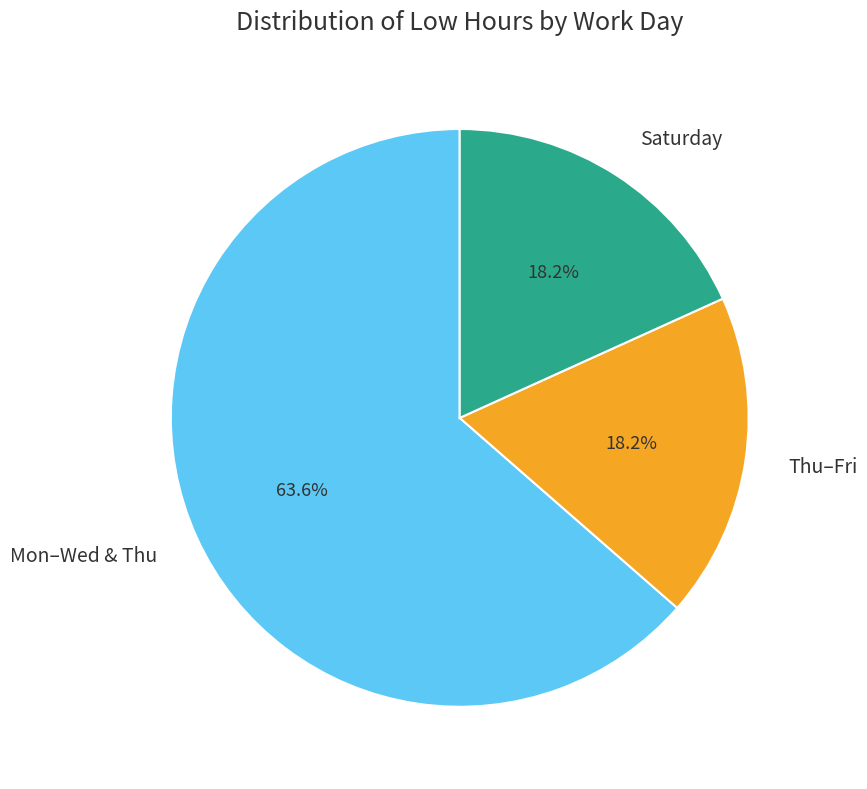

Which has a higher value, Mon–Wed & Thu or Thu–Fri?

Mon–Wed & Thu